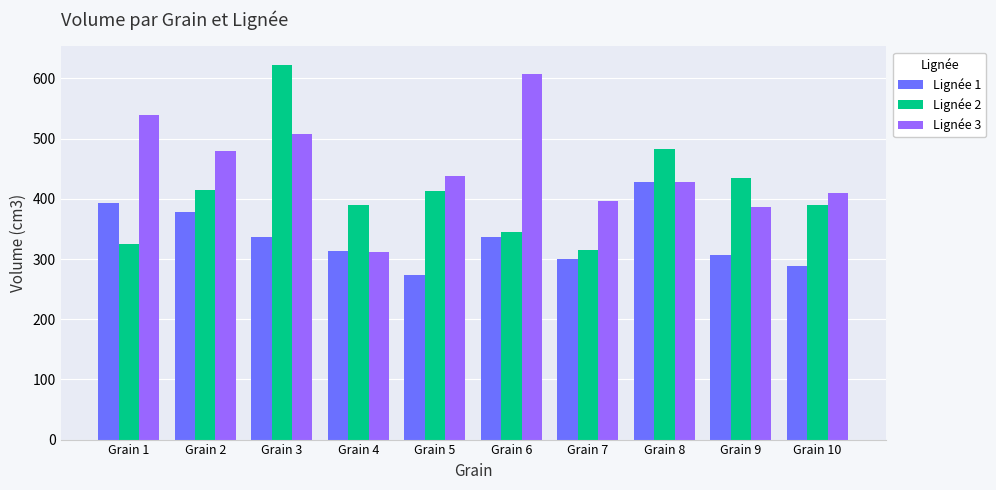

At which label does Lignée 3 first exceed 437?

Grain 1